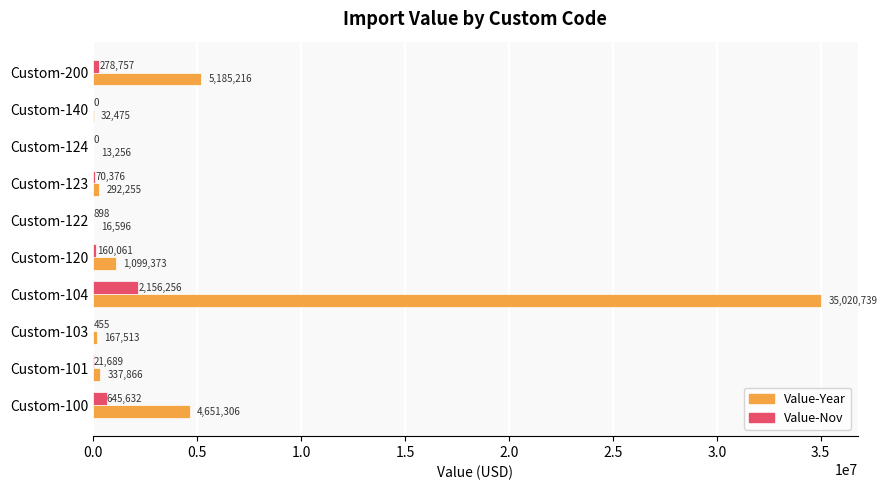

What is the maximum value shown in the chart?

35020739